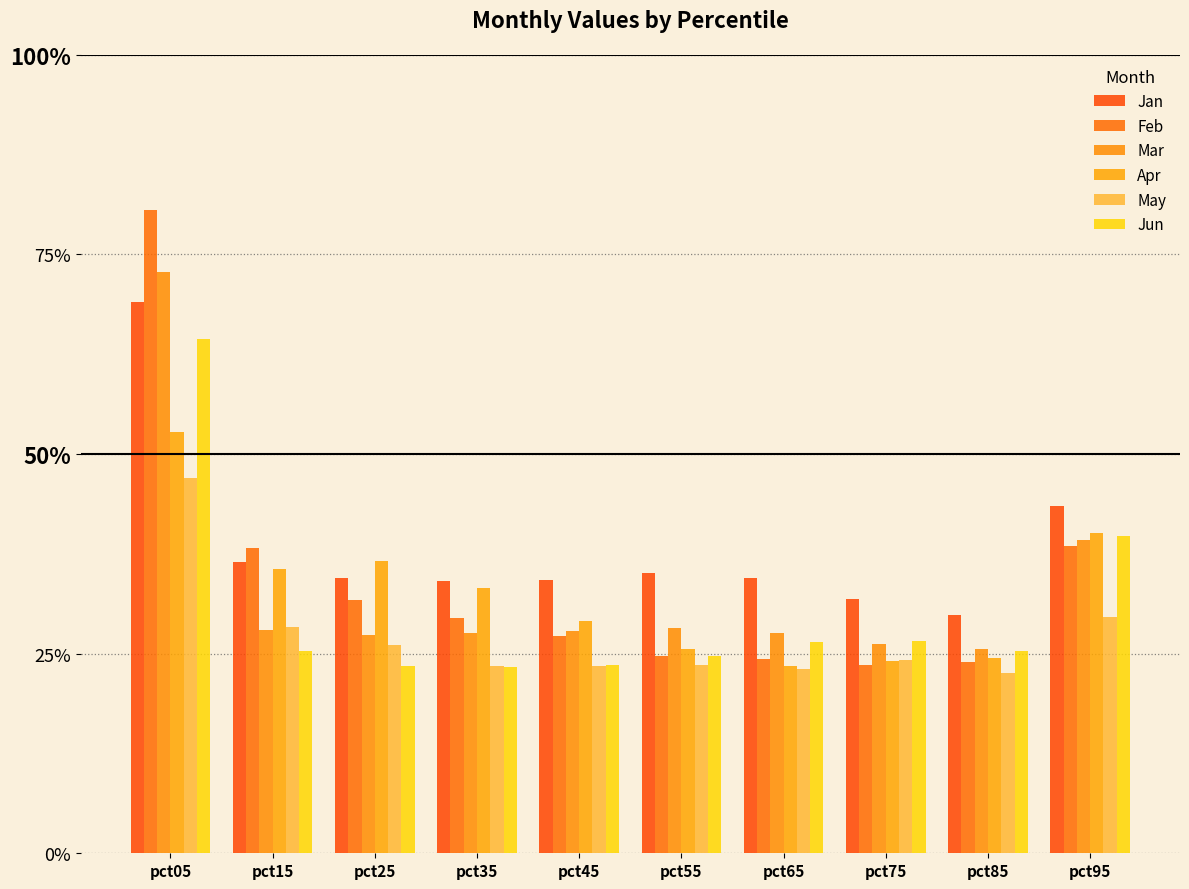

Which series has the largest range (max minus min)?

Feb